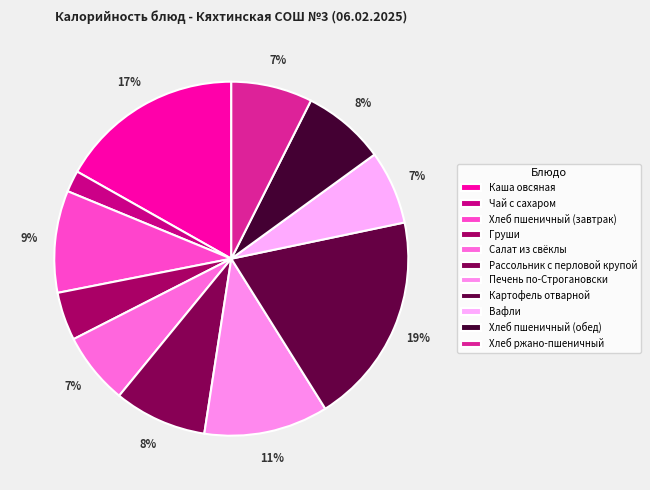

What percentage is the Хлеб пшеничный (завтрак) slice, to the nearest percent?

9%